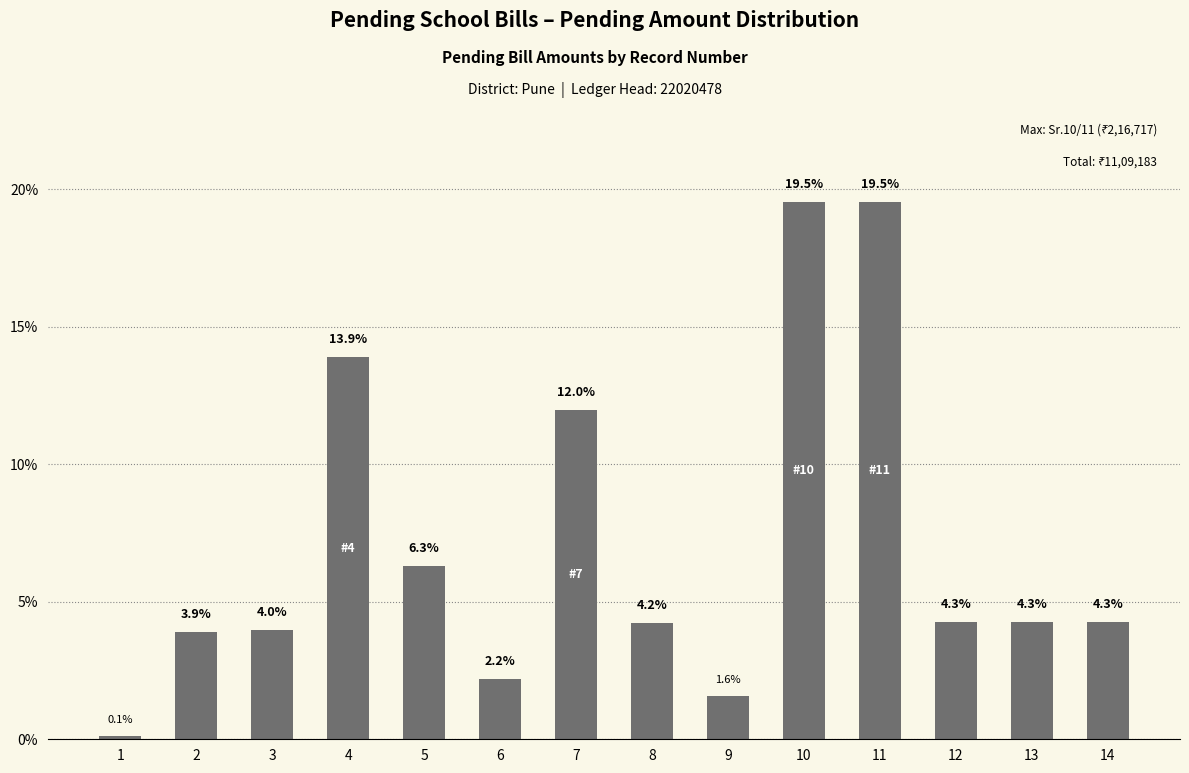

What is the change in value from 4 to 14?

-9.6